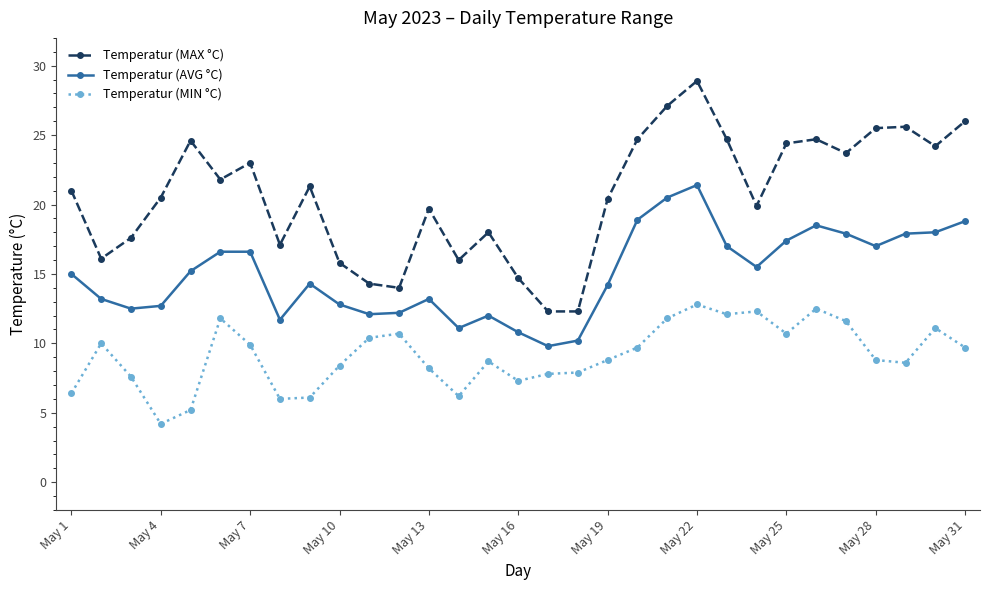

What is the value of the Temperatur (MAX °C) point at the 29th from the left?

25.6